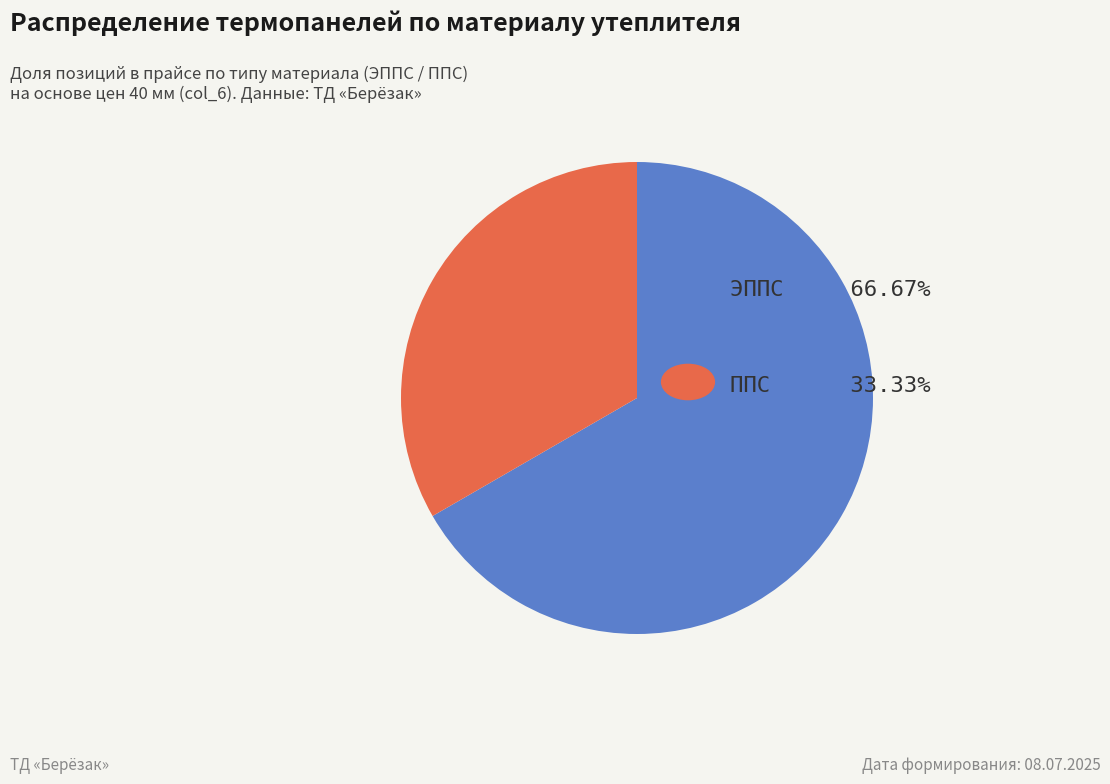

Does any single category account for the majority?

Yes